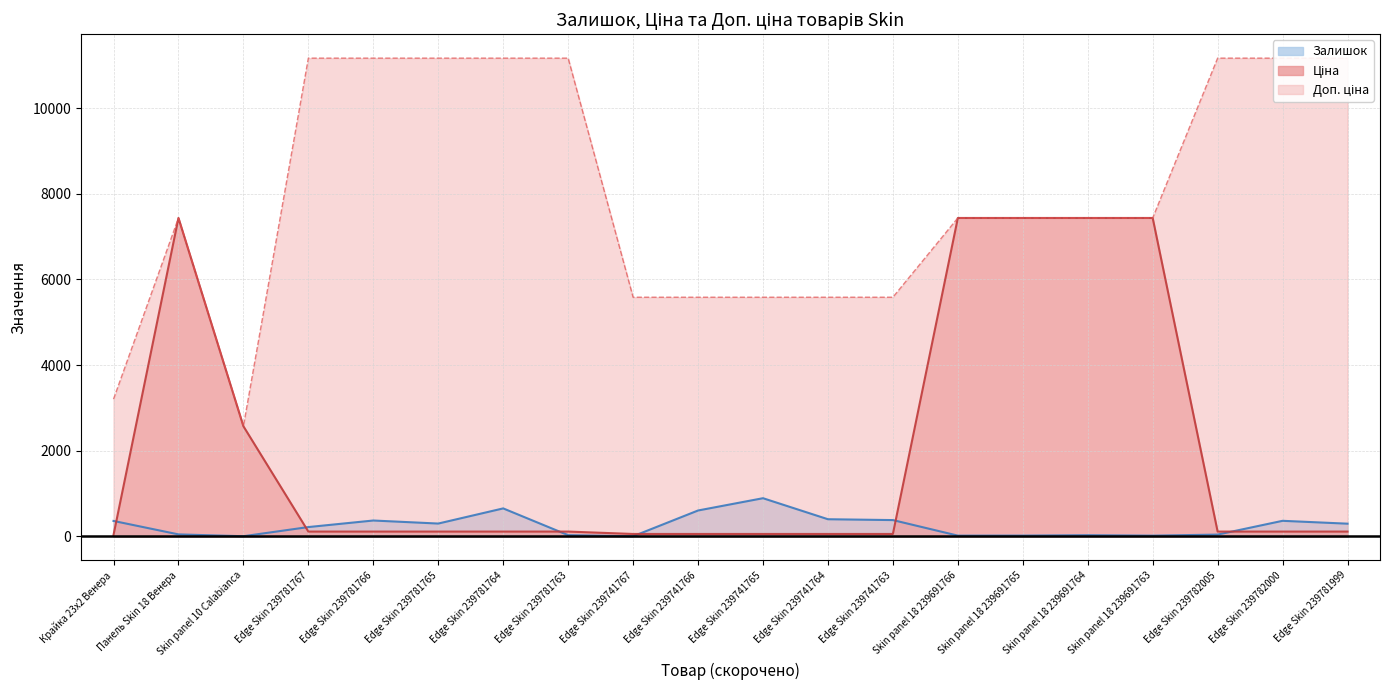

Is the value of Залишок at Edge Skin 239781763 greater than the value of Доп. ціна at Edge Skin 239781767?

No